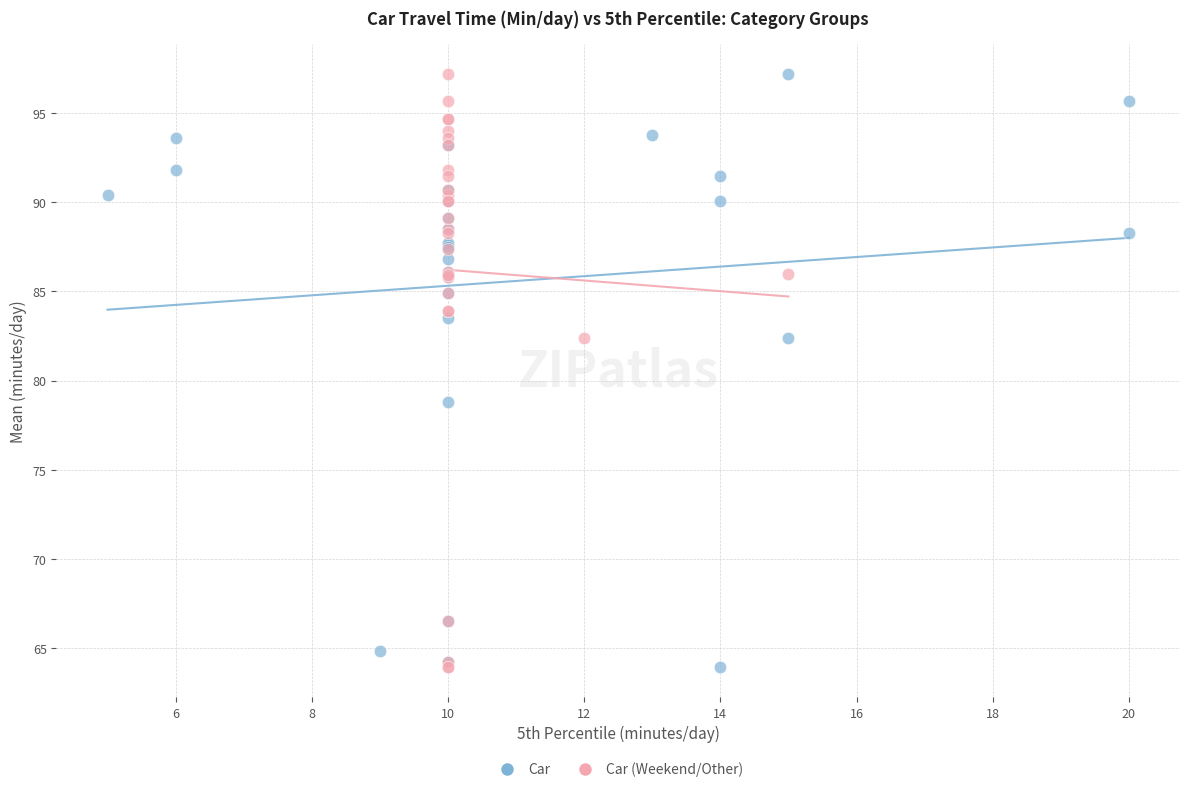

What are all the series names shown in the legend?

Car, Car (Weekend/Other)